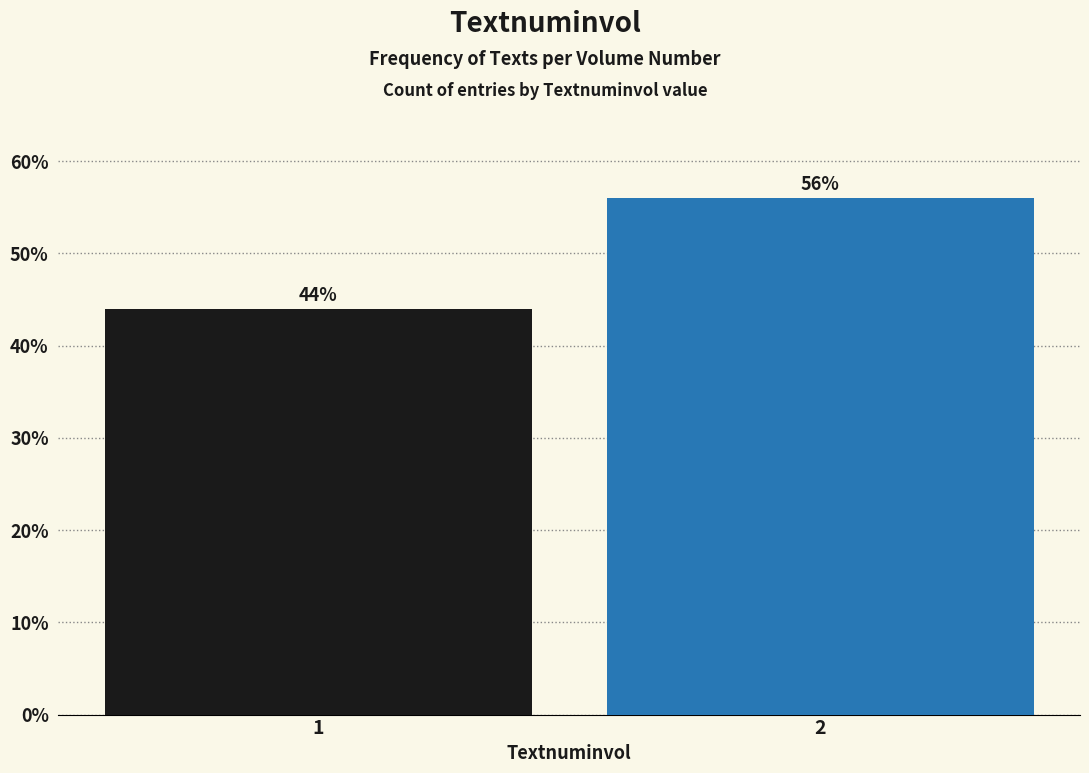

Reading right to left, list all the values displayed in this chart.

56.0	44.0